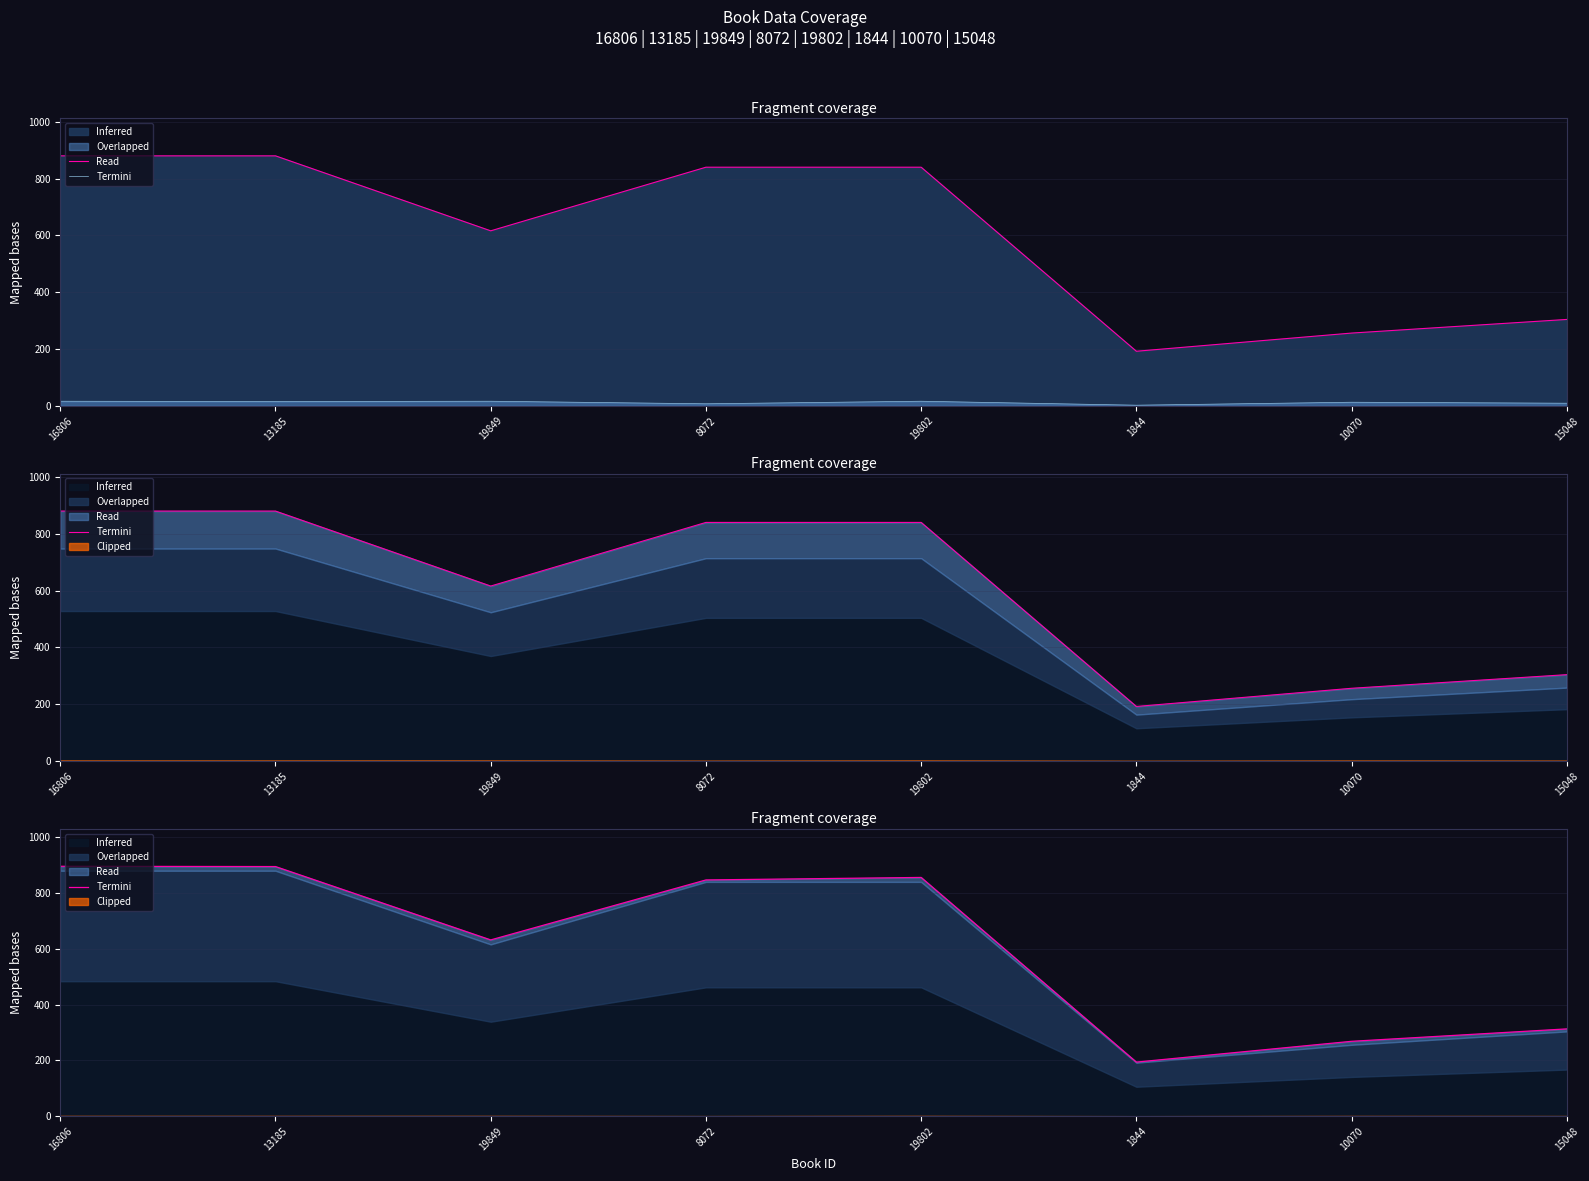

The value at 1844 is 194.0. True or false?

True